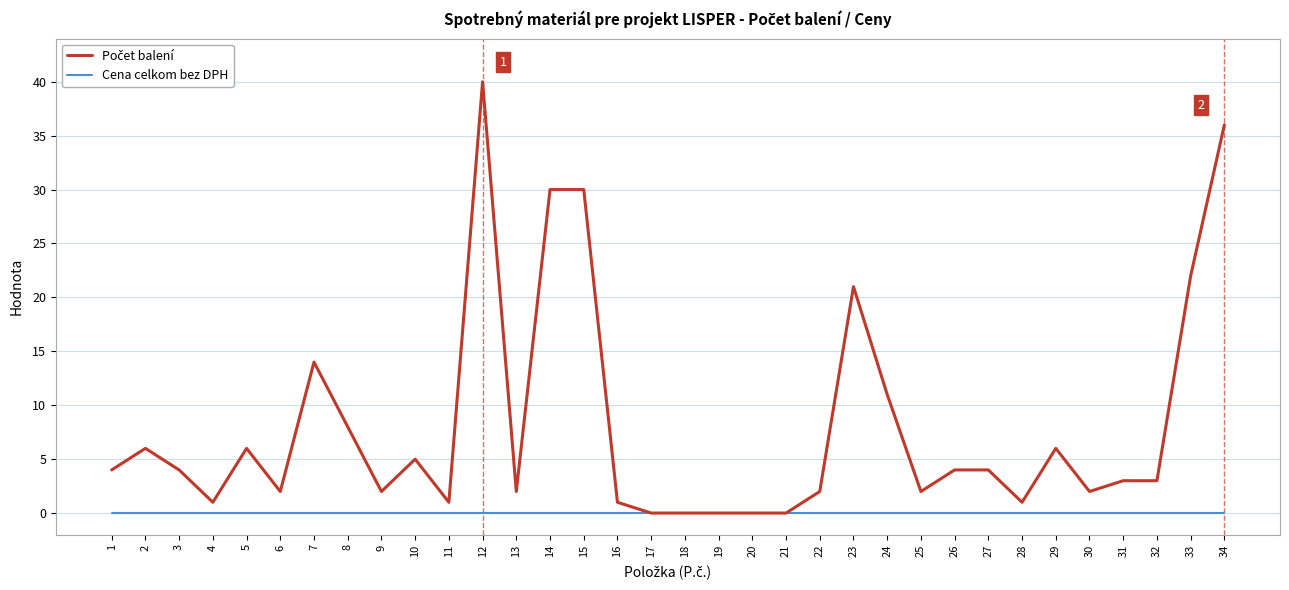

What is the greatest value displayed?

40